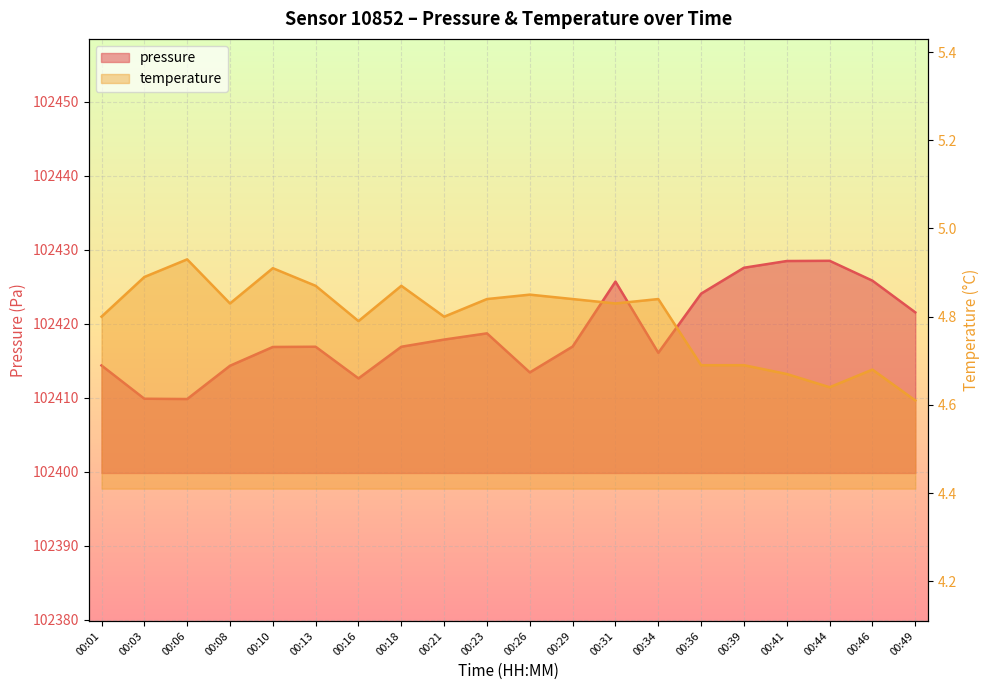

Reading left to right, what are all the values shown in this chart?

pressure: 00:01=102414.4	00:03=102409.9	00:06=102409.8	00:08=102414.3	00:10=102416.9	00:13=102416.9	00:16=102412.6	00:18=102416.9	00:21=102417.9	00:23=102418.7	00:26=102413.4	00:29=102416.9	00:31=102425.7	00:34=102416.1	00:36=102424.1	00:39=102427.6	00:41=102428.5	00:44=102428.5	00:46=102425.8	00:49=102421.6
temperature: 00:01=4.8	00:03=4.9	00:06=4.9	00:08=4.8	00:10=4.9	00:13=4.9	00:16=4.8	00:18=4.9	00:21=4.8	00:23=4.8	00:26=4.8	00:29=4.8	00:31=4.8	00:34=4.8	00:36=4.7	00:39=4.7	00:41=4.7	00:44=4.6	00:46=4.7	00:49=4.6